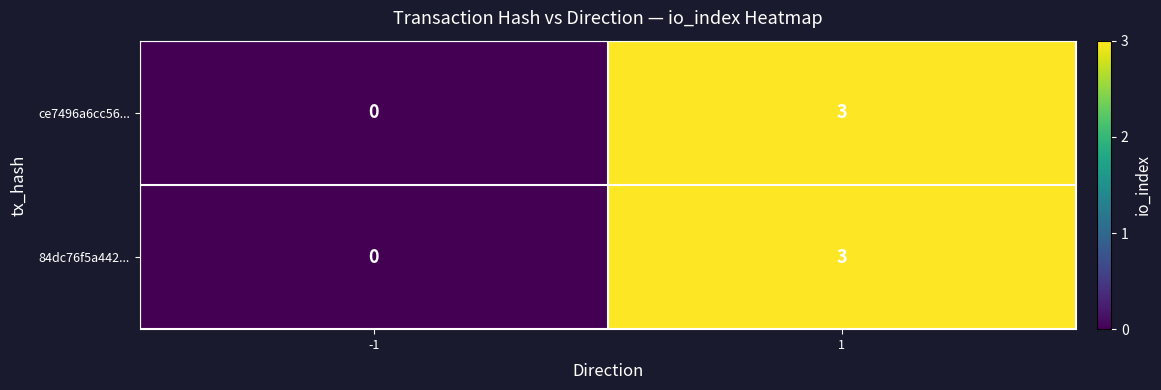

True or false: 84dc76f5a442... has a value of 3 at 1.

True